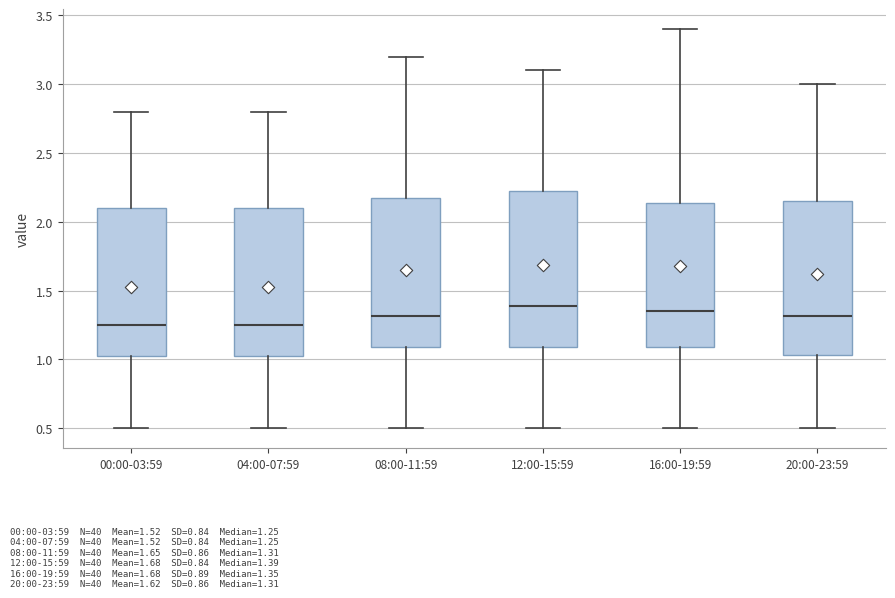

Reading left to right, read every box against the y-axis: the position of its median line, the range the box covers, and the ends of its whiskers. The values are not printed on the chart, so give them approximately, as read against the axis.

00:00-03:59: median 1.25, box 1.00 to 2.10, whiskers 0.50 to 2.80
04:00-07:59: median 1.25, box 1.00 to 2.10, whiskers 0.50 to 2.80
08:00-11:59: median 1.30, box 1.10 to 2.15, whiskers 0.50 to 3.20
12:00-15:59: median 1.40, box 1.10 to 2.25, whiskers 0.50 to 3.10
16:00-19:59: median 1.35, box 1.10 to 2.15, whiskers 0.50 to 3.40
20:00-23:59: median 1.30, box 1.05 to 2.15, whiskers 0.50 to 3.00